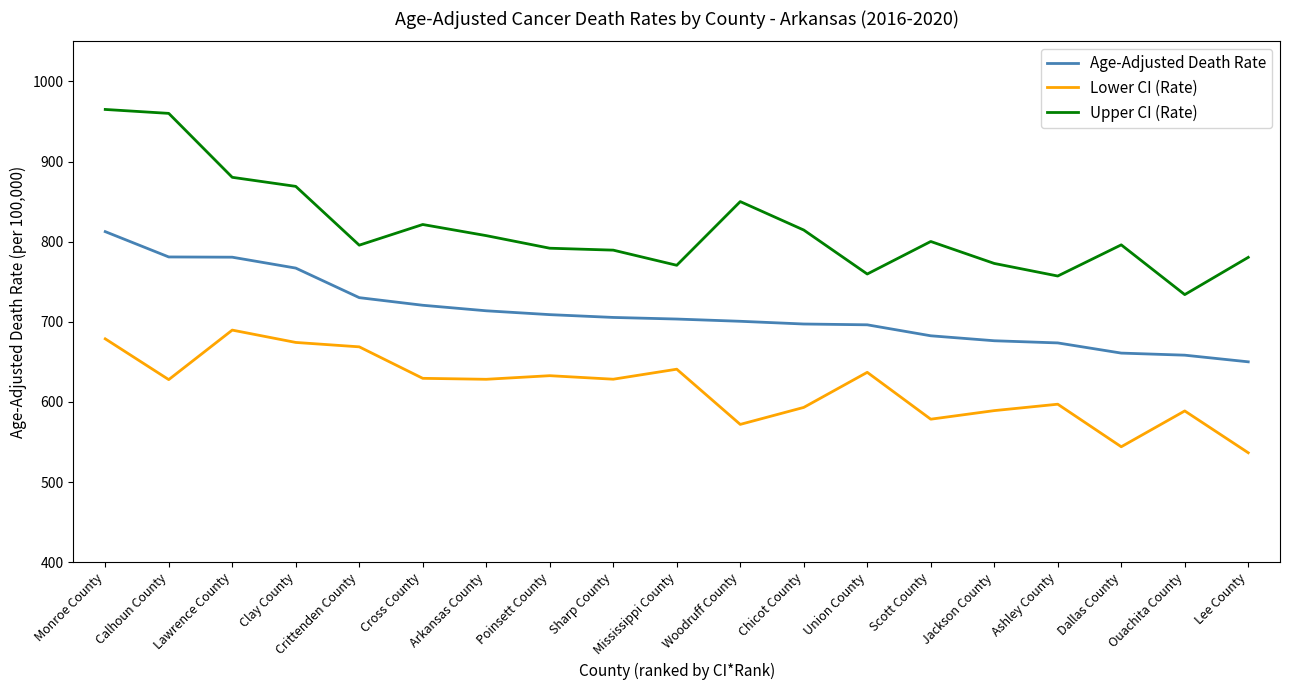

What is the total value across all series at Mississippi County?

2114.7